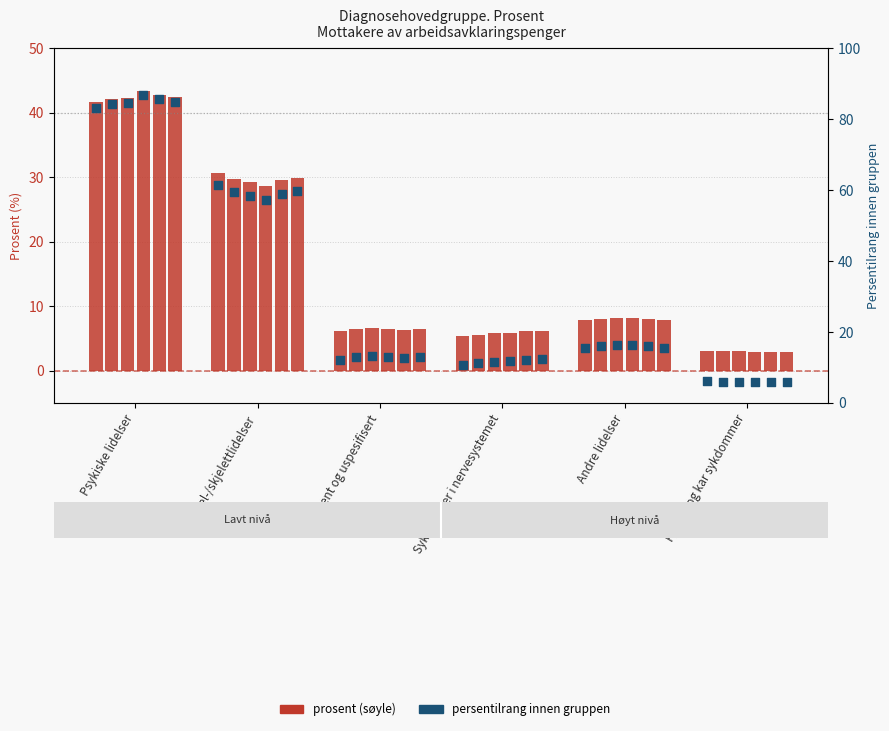

At which category is the sum across all series the highest?

Psykiske lidelser